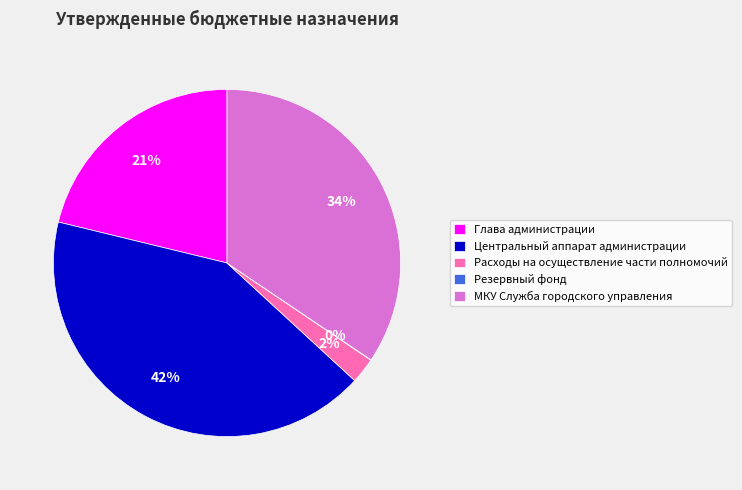

Does any single category account for the majority?

No